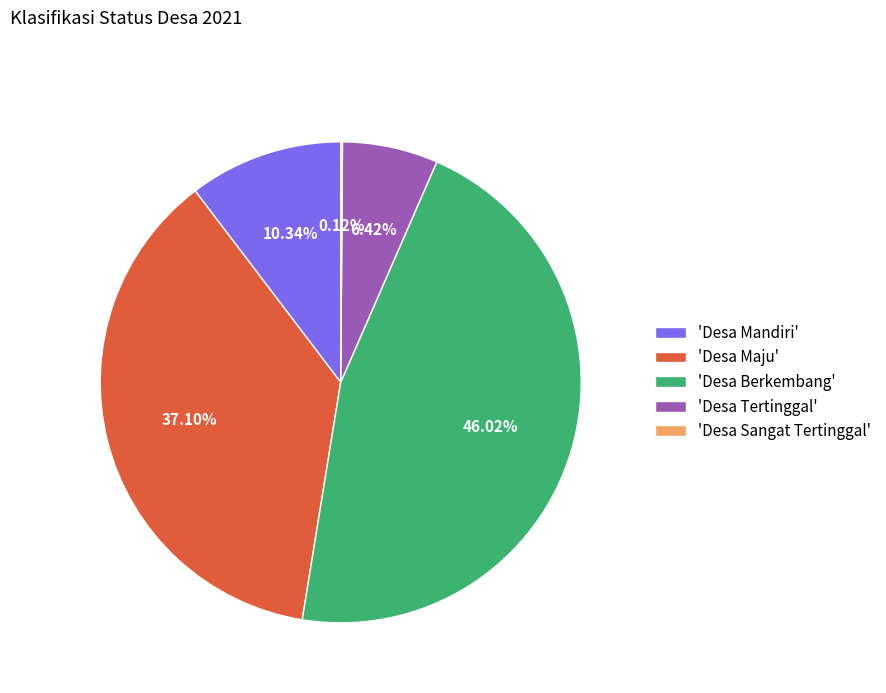

Which slice is the largest?

'Desa Berkembang'